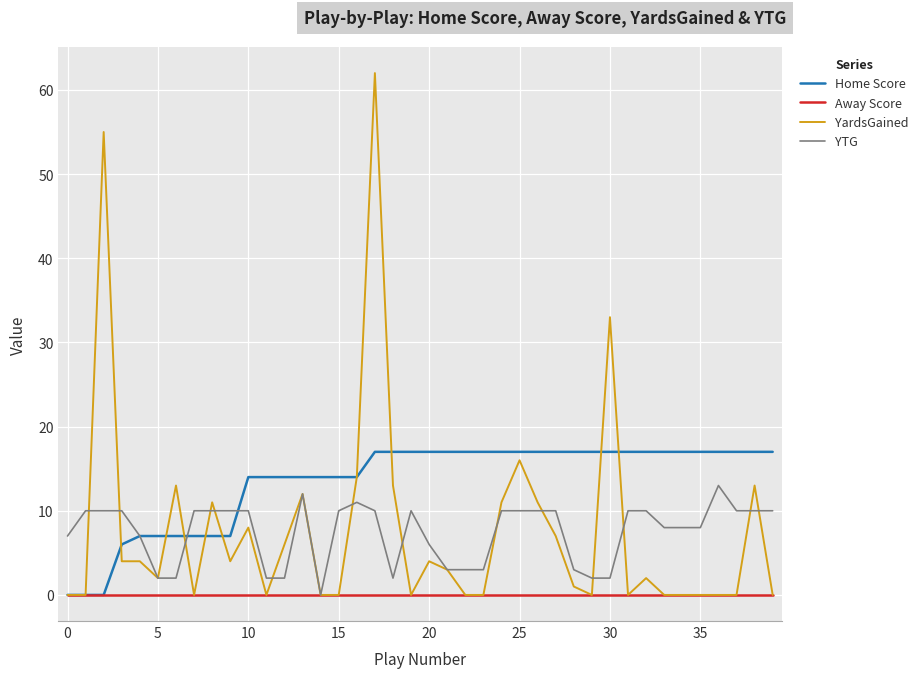

Rank the series by their maximum value, from lowest to highest.

Away Score, YTG, Home Score, YardsGained